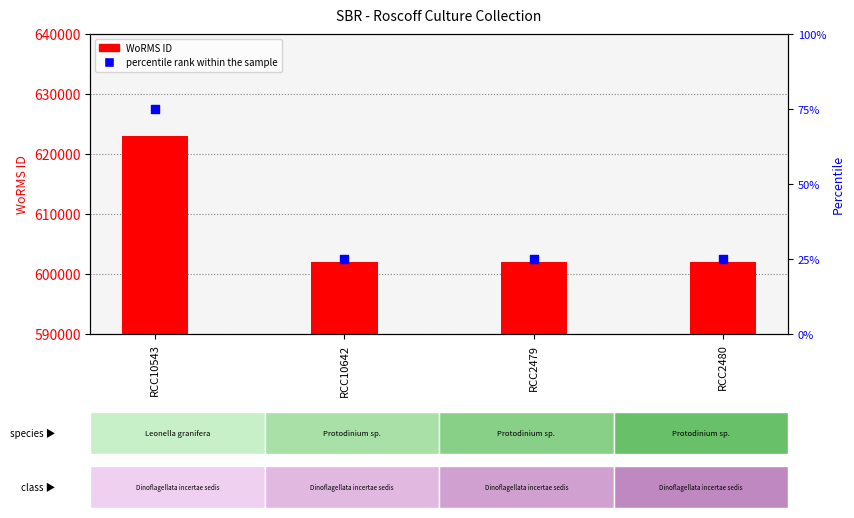

Is the value of WoRMS ID at RCC2480 greater than the value of percentile rank within the sample at RCC10642?

Yes